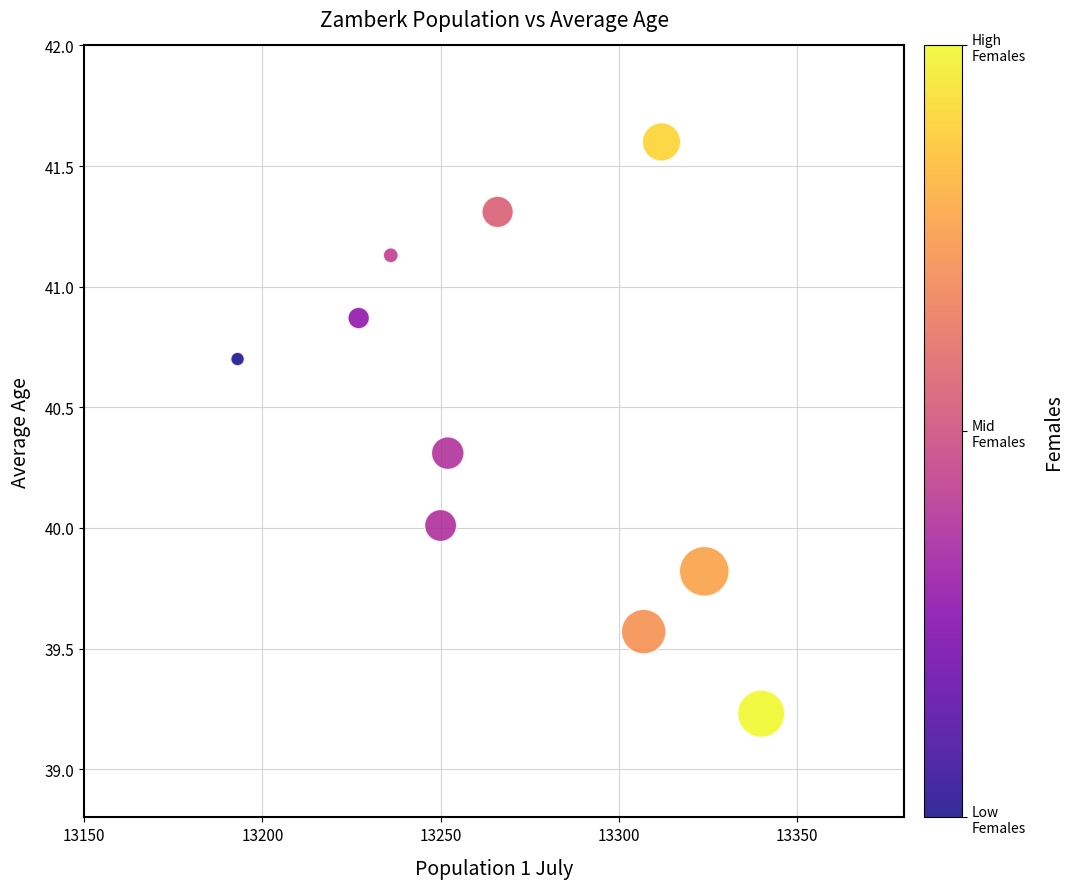

What is the range of X values (max minus min)?

147.0